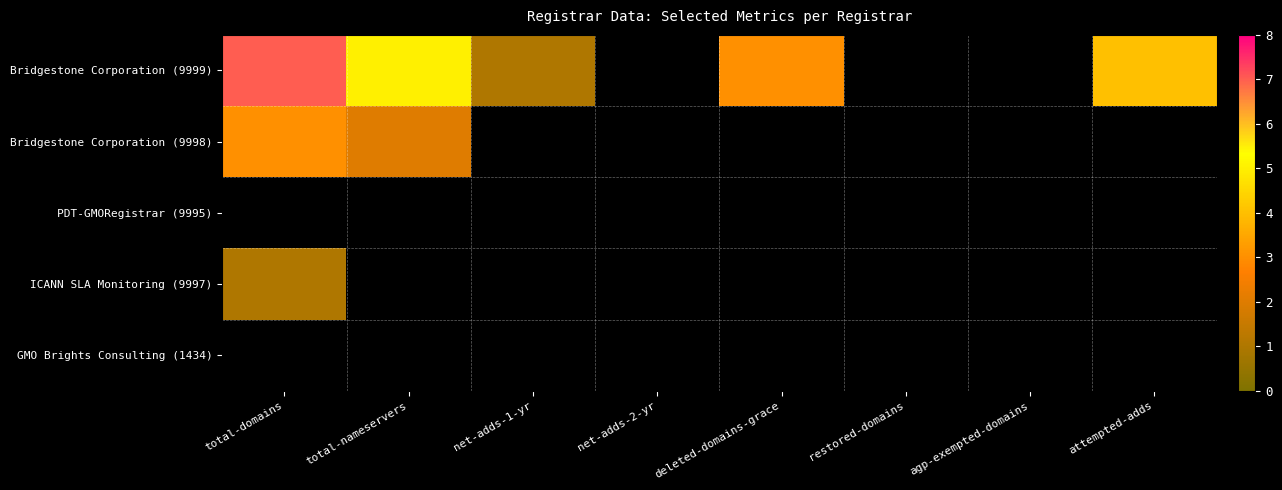

True or false: Bridgestone Corporation (9999) has a value of 1.0 at net-adds-1-yr.

True